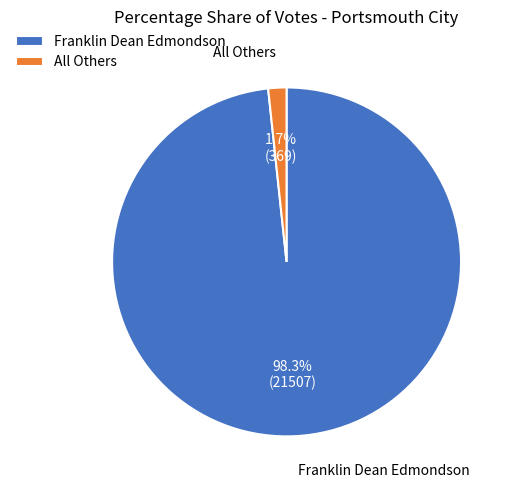

Which category accounts for the majority?

Franklin Dean Edmondson